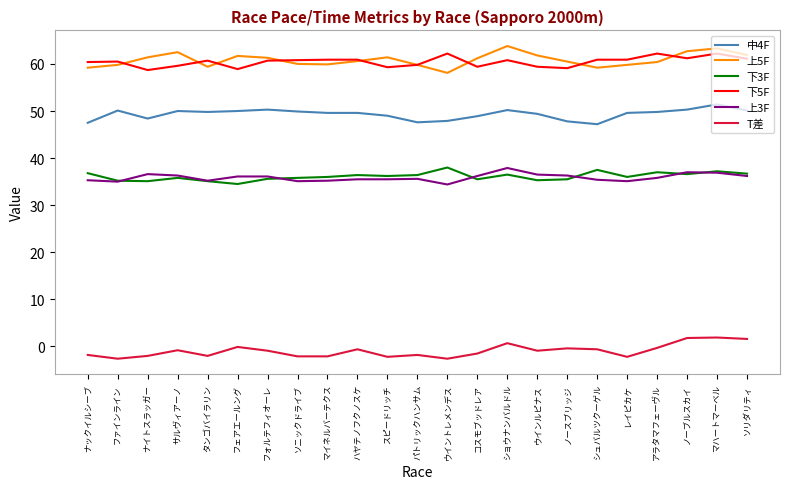

How many lines are shown in the chart?

6